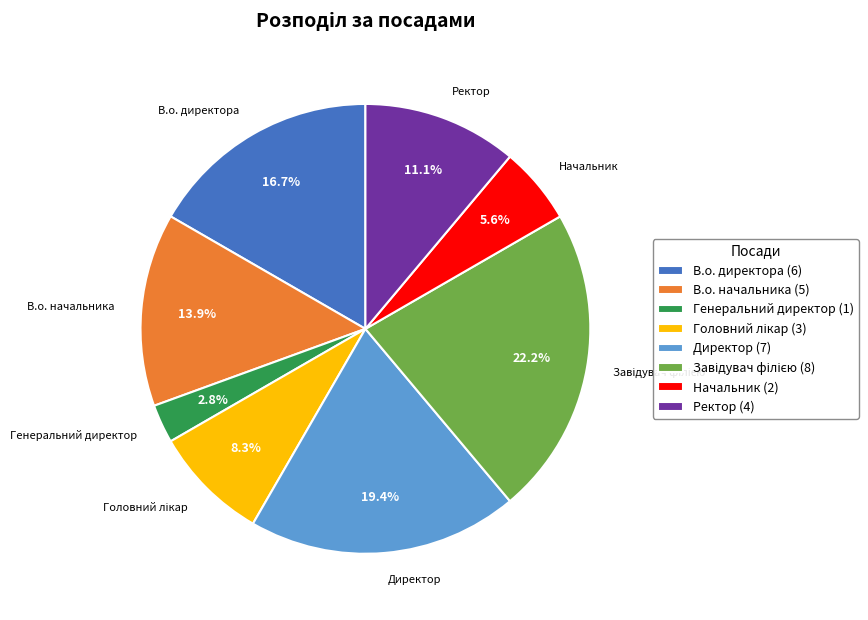

What is the ratio of the value at В.о. директора to the value at В.о. начальника?

1.2